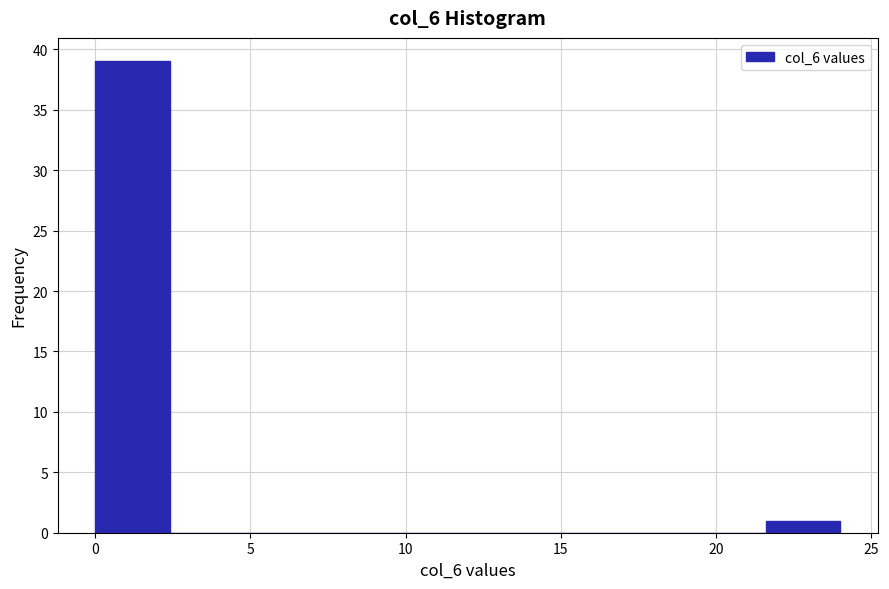

Reading left to right, list every bar in this chart as the range it spans on the x-axis followed by its height. Neither the bar edges nor the heights are printed on the chart, so give them approximately, as read against the axes.

0.0 to 2.4: 39
2.4 to 4.8: 0
4.8 to 7.2: 0
7.2 to 9.6: 0
9.6 to 12.0: 0
12.0 to 14.4: 0
14.4 to 16.8: 0
16.8 to 19.2: 0
19.2 to 21.6: 0
21.6 to 24.0: 1